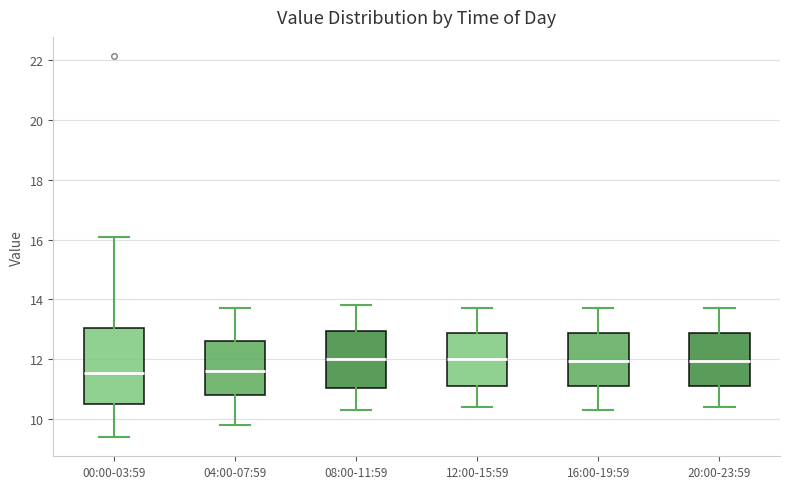

Where does the median line of the box for 04:00-07:59 sit on the y-axis? The values are not printed on the chart, so give them approximately, as read against the axis.

11.6